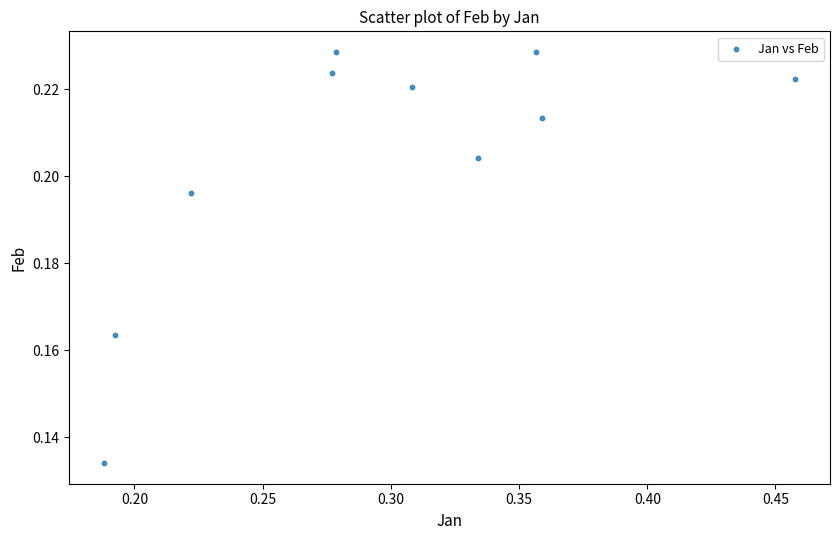

What is the average X value?

0.3